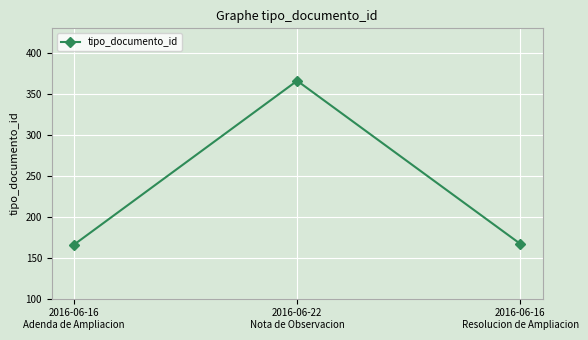

What is the greatest value displayed?

366